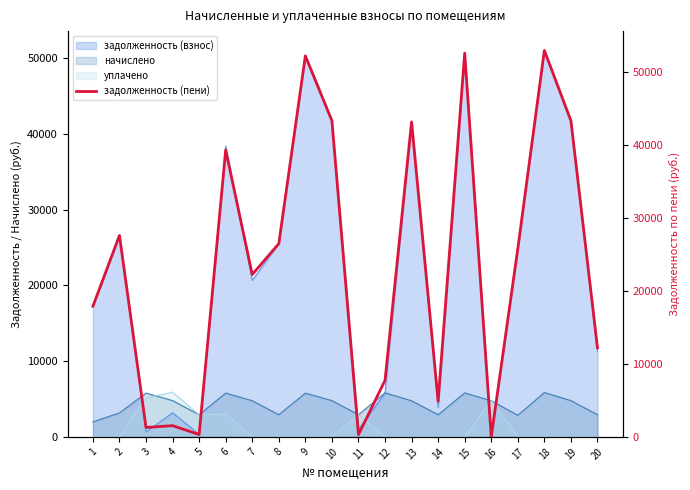

True or false: the data shows 39302.8 at 6.

True